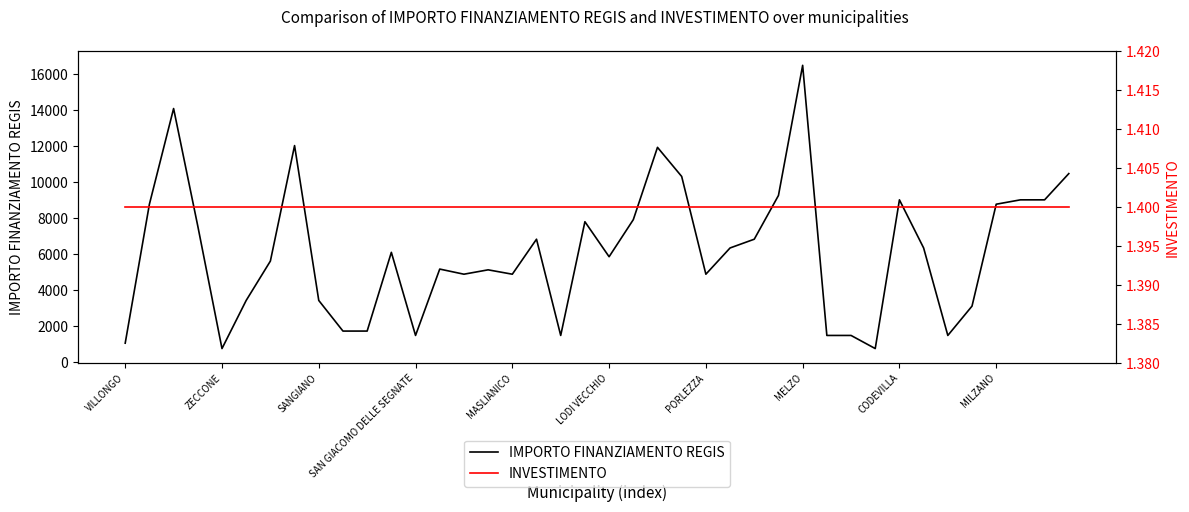

What is the value of the IMPORTO FINANZIAMENTO REGIS point at the 35th from the left?

1458.0